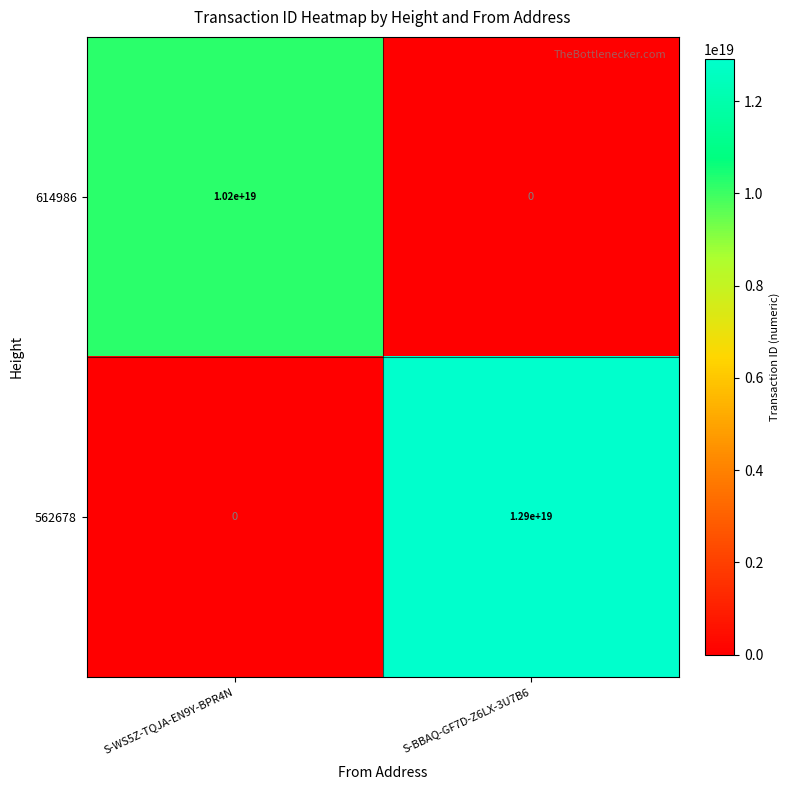

Which series has the largest range (max minus min)?

562678